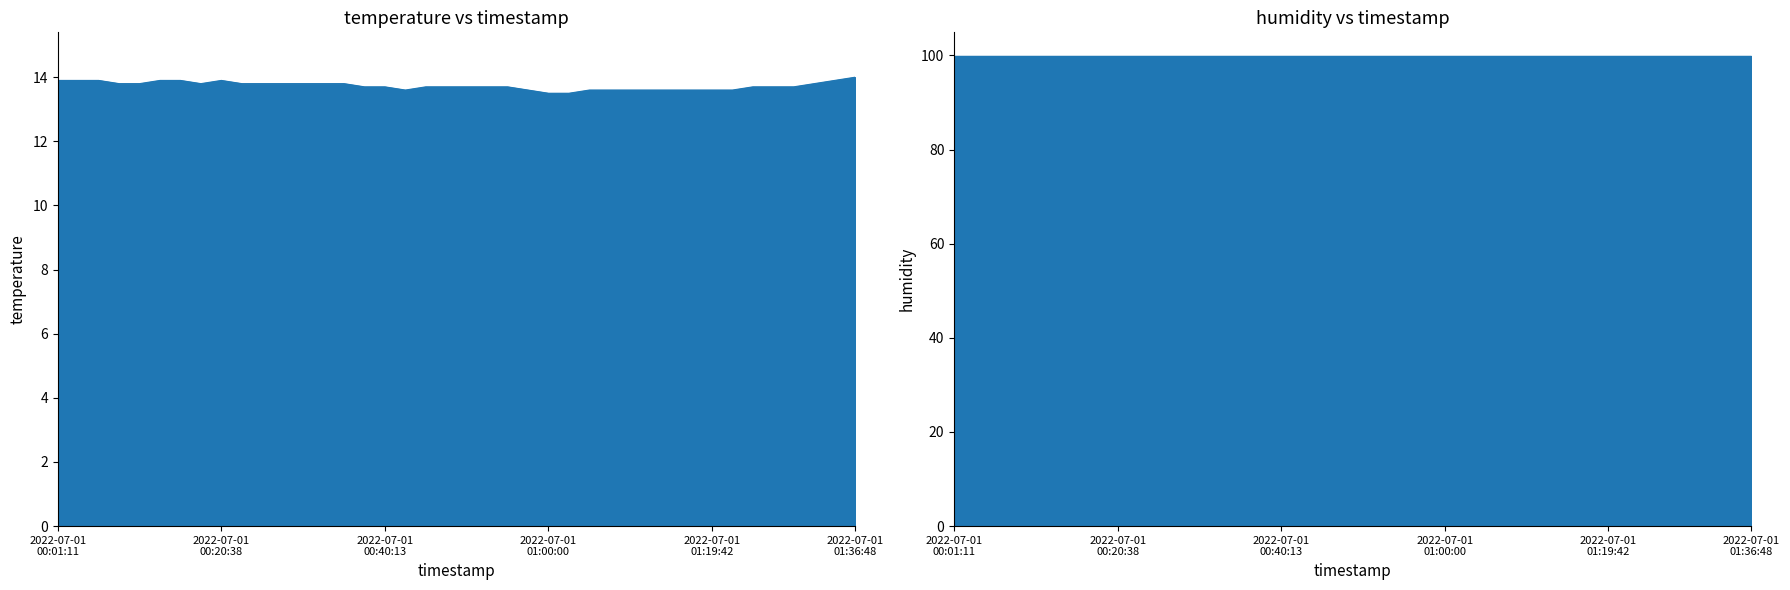

How many values are between 13 and 14?

40